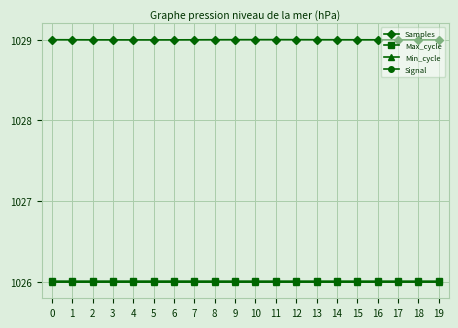

What value does the Min_cycle series have at 8?

1026.0